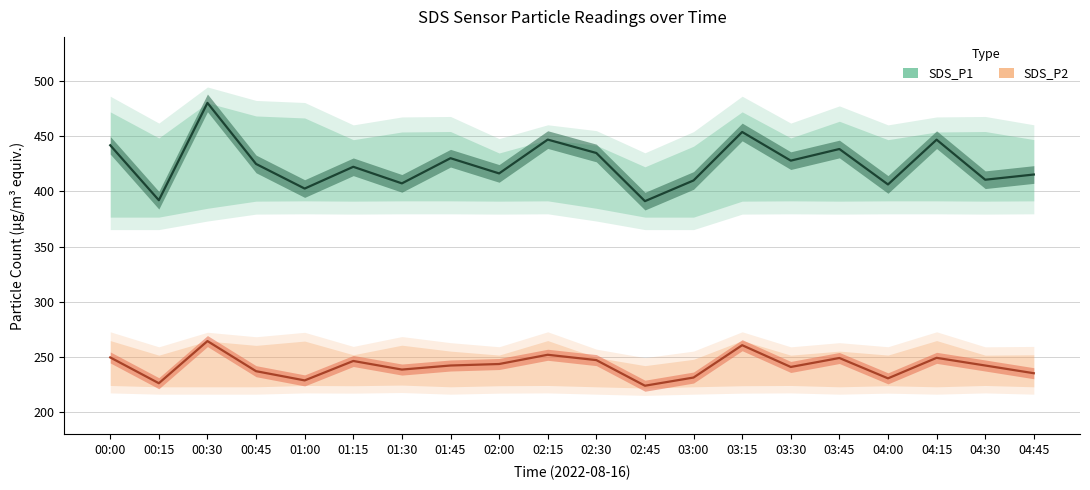

True or false: SDS_P2 and SDS_P1 cross at least once.

False